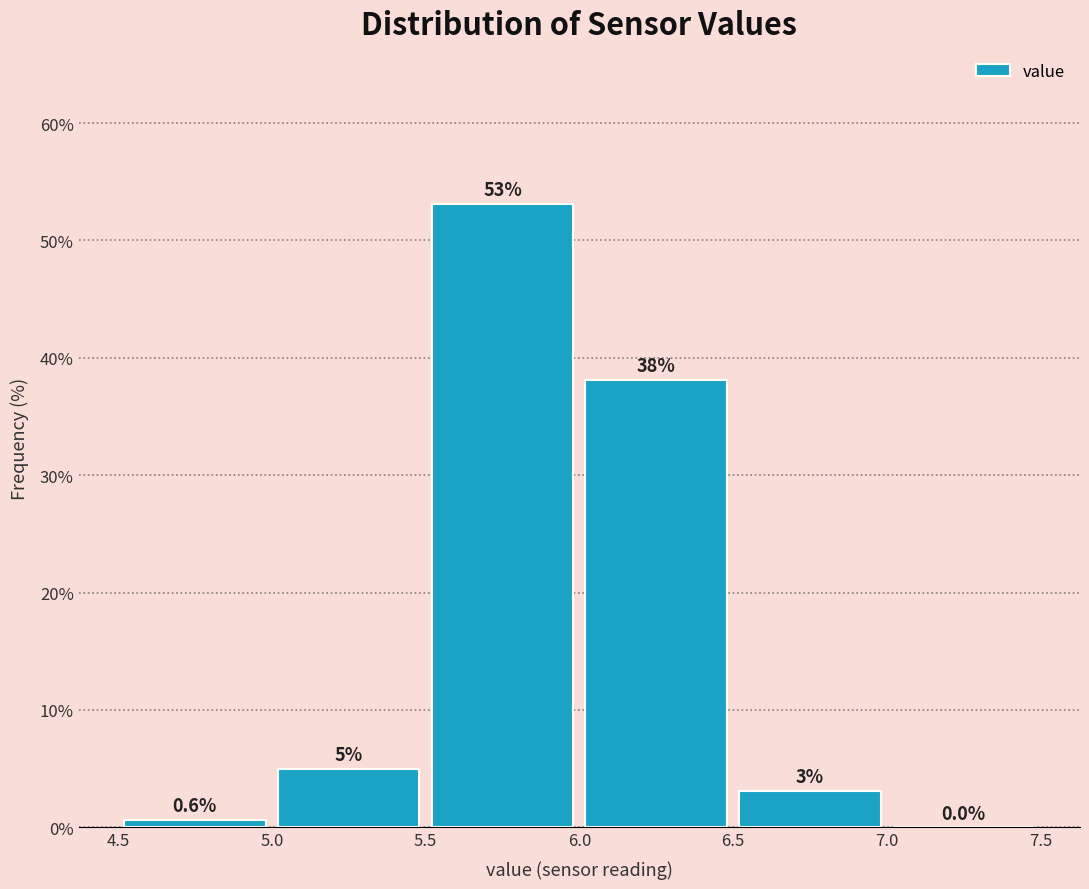

Over which range of the x-axis is the bar tallest?

5.5 to 6.0